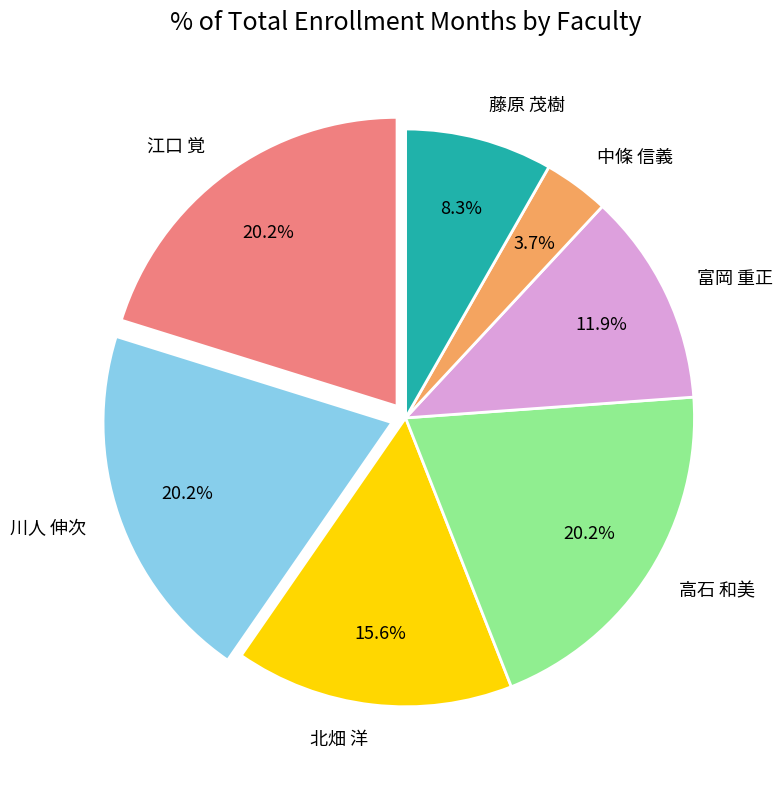

The 藤原 茂樹 slice represents 1% of the pie. True or false?

False